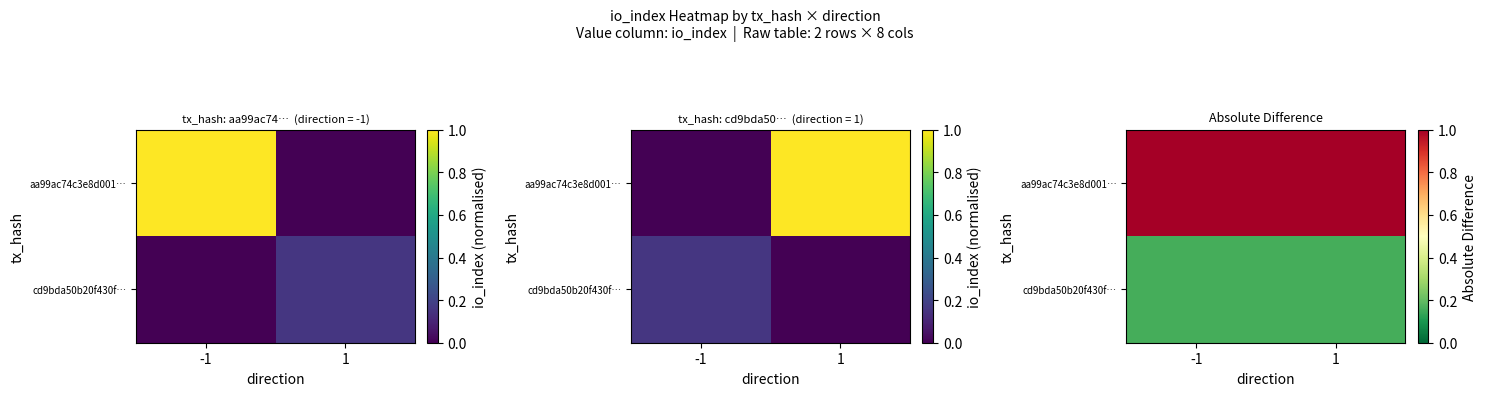

At which category is the sum across all series the highest?

-1